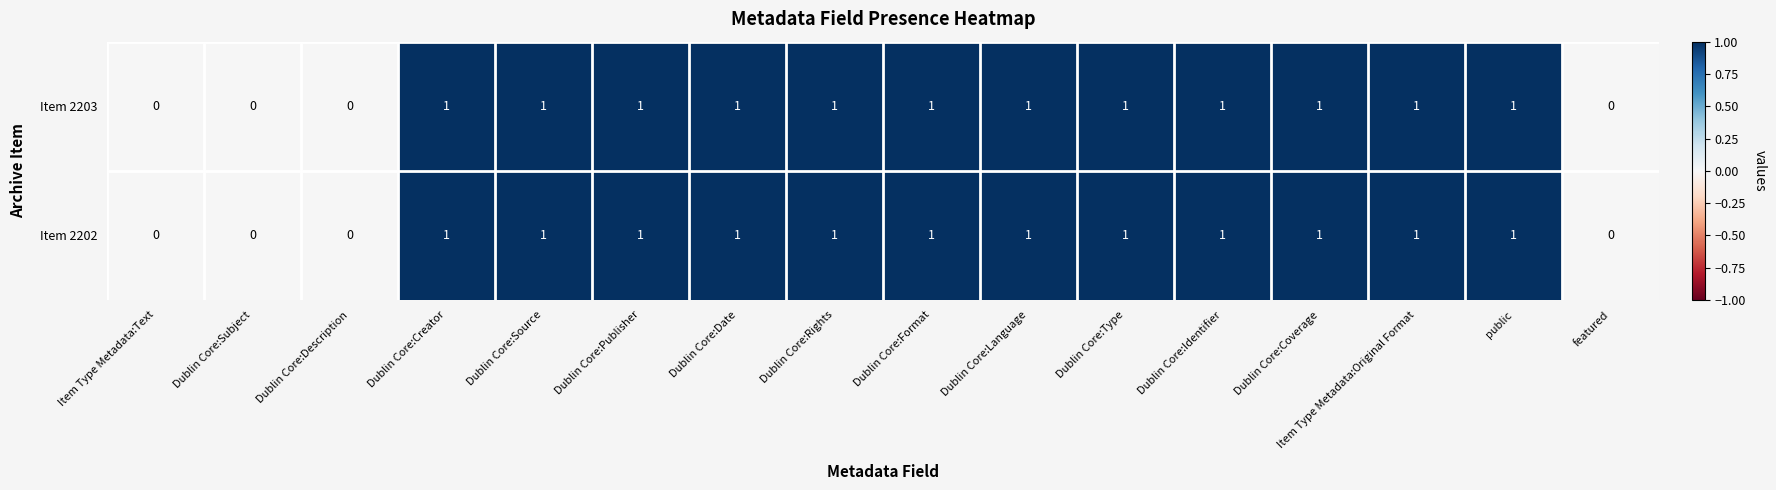

True or false: Item 2202 has a value of 2 at Dublin Core:Type.

False